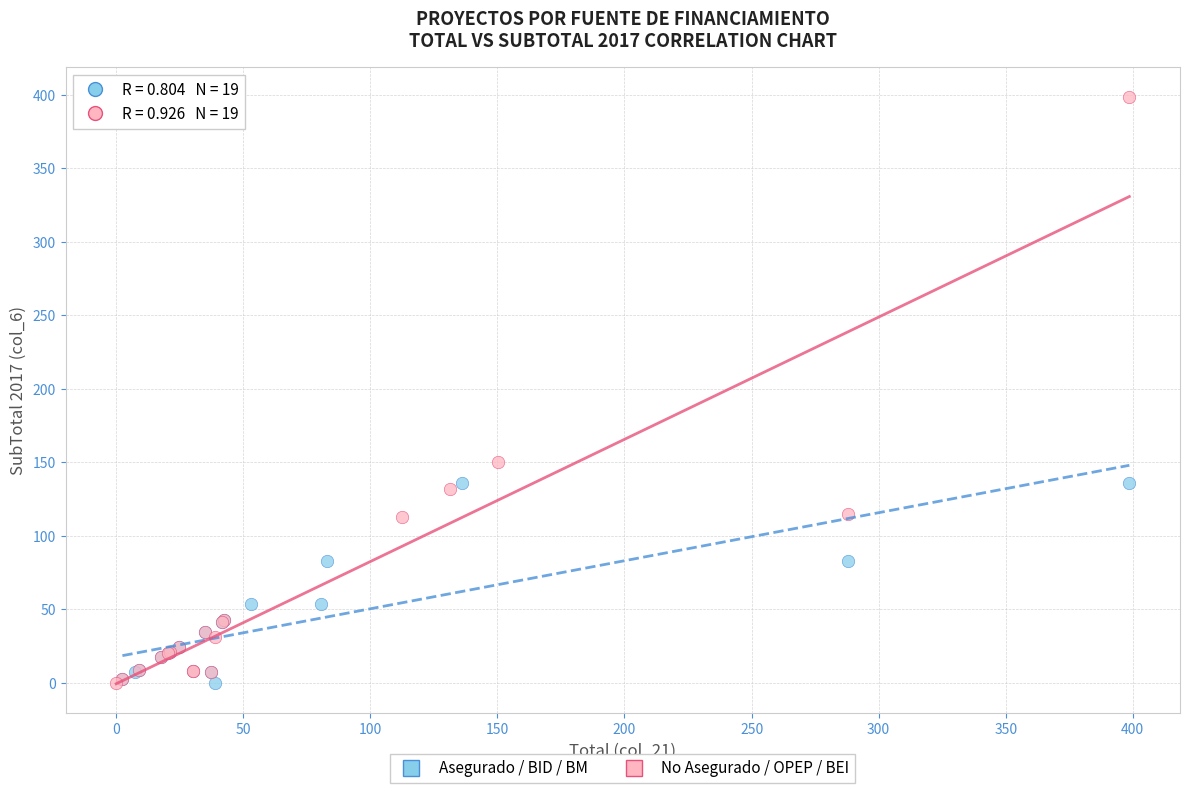

Which series has the largest Y range (max minus min)?

No Asegurado / OPEP / BEI